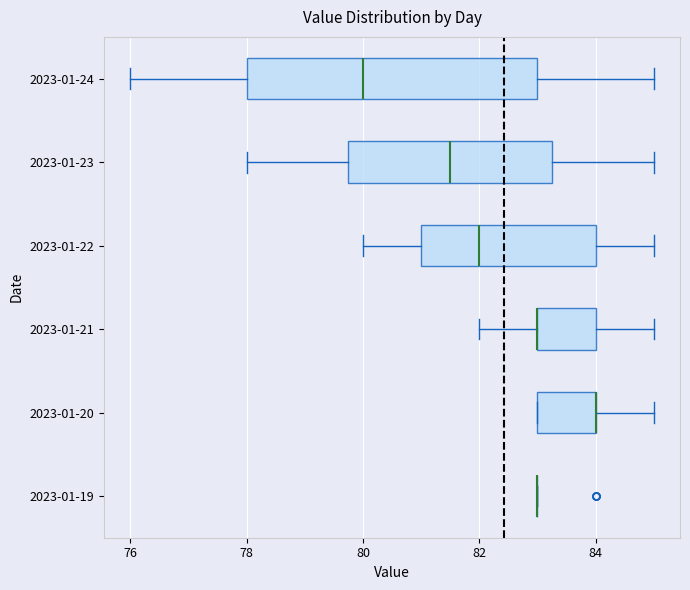

Reading bottom to top, transcribe this box plot: for each box, give where its median line is, the range the box spans, and where its two whiskers end, as read against the x-axis. The values are not printed on the chart, so give them approximately, as read against the axis.

2023-01-19: box collapsed to a line at 83.0, whiskers 83.0 to 83.0
2023-01-20: median 84.0 (drawn on the box's right edge), box 83.0 to 84.0, whiskers 83.0 to 85.0
2023-01-21: median 83.0 (drawn on the box's left edge), box 83.0 to 84.0, whiskers 82.0 to 85.0
2023-01-22: median 82.0, box 81.0 to 84.0, whiskers 80.0 to 85.0
2023-01-23: median 81.6, box 79.8 to 83.2, whiskers 78.0 to 85.0
2023-01-24: median 80.0, box 78.0 to 83.0, whiskers 76.0 to 85.0